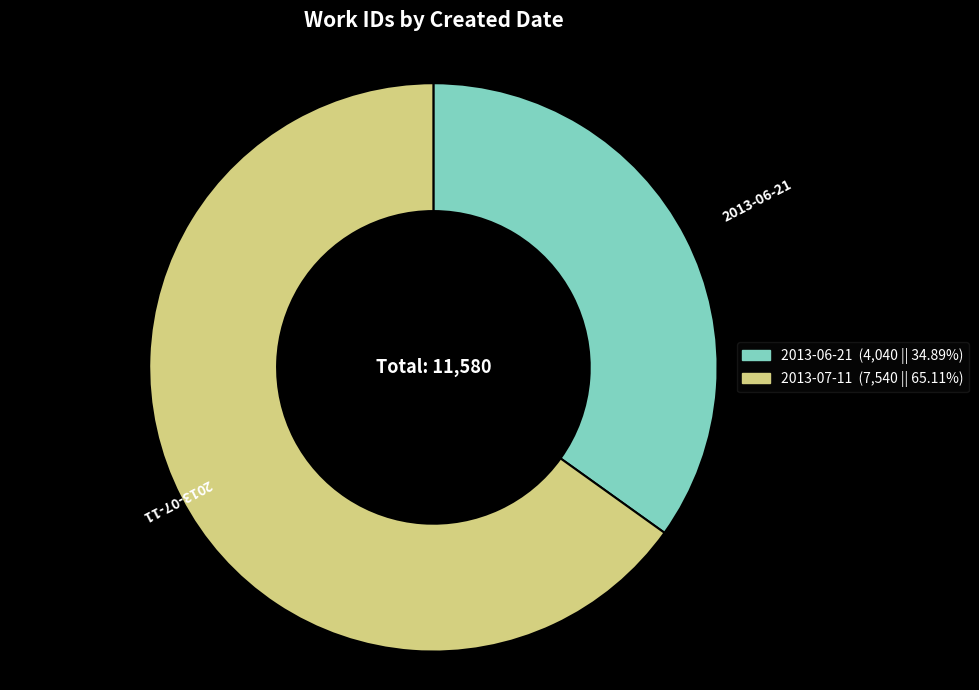

Do 2013-06-21 and 2013-07-11 together represent more than half of the pie?

Yes